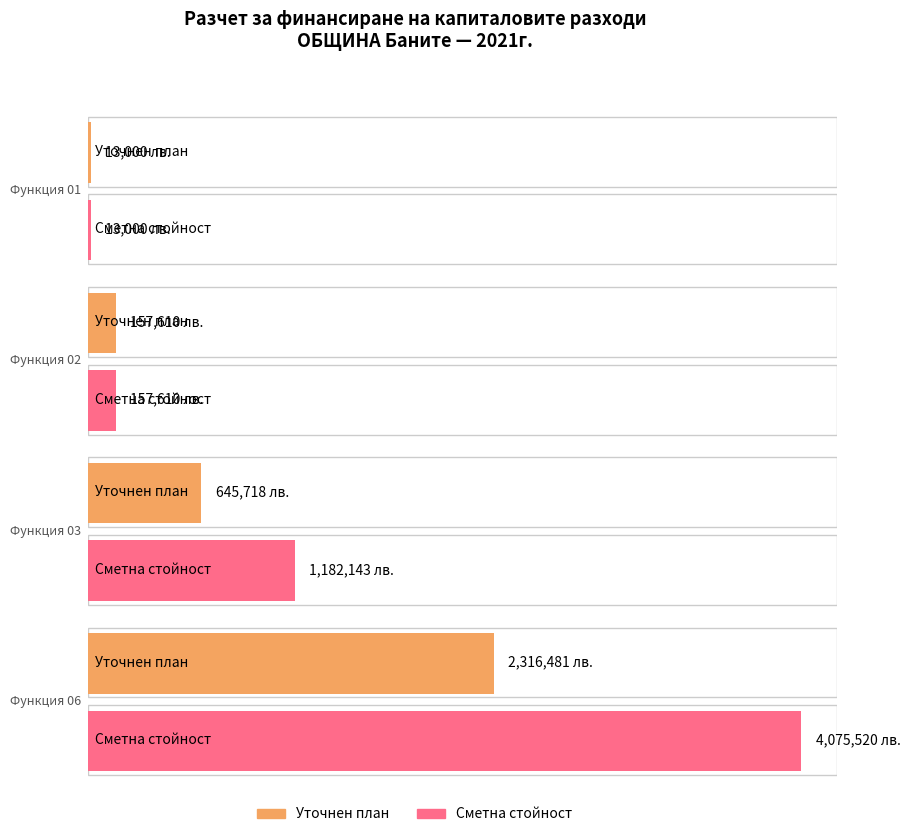

Reading left to right, extract all data points from this chart.

Уточнен план: 13000	157610	645718	2316481
Сметна стойност: 13000	157610	1182143	4075520